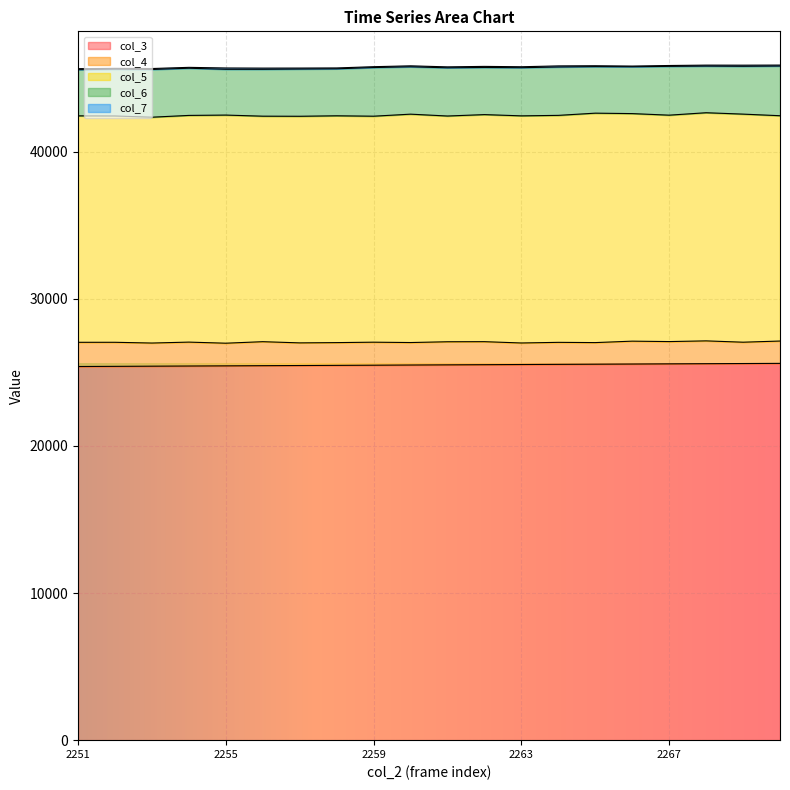

The col_6 series shows 3193 at 2258. True or false?

True